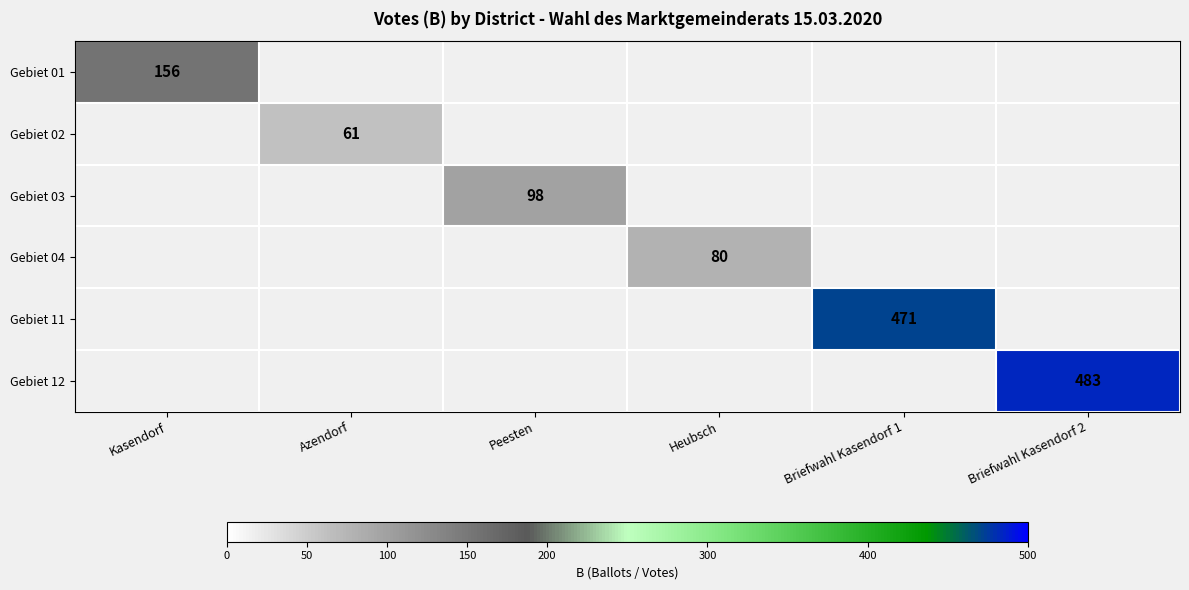

True or false: Gebiet 03 has a value of 132 at Peesten.

False